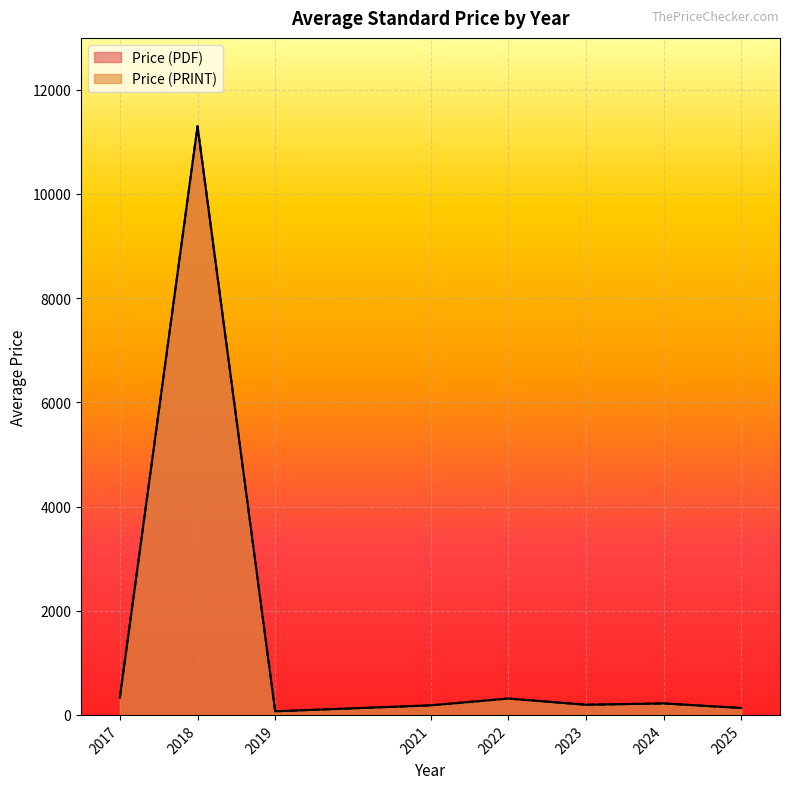

Which series has the largest total across all categories?

Price (PDF)